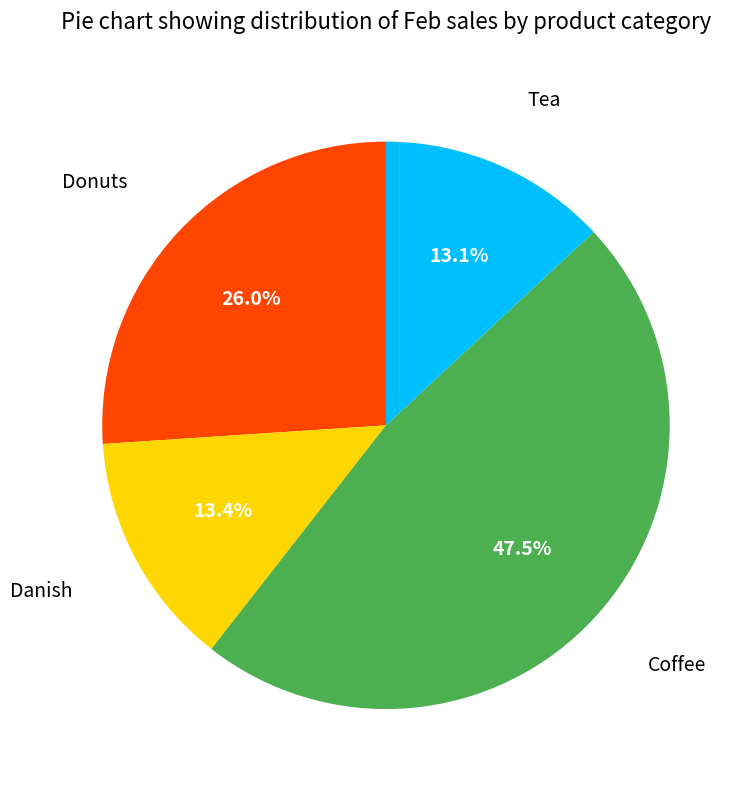

To the nearest percent, what is the combined percentage of Tea and Danish?

26%